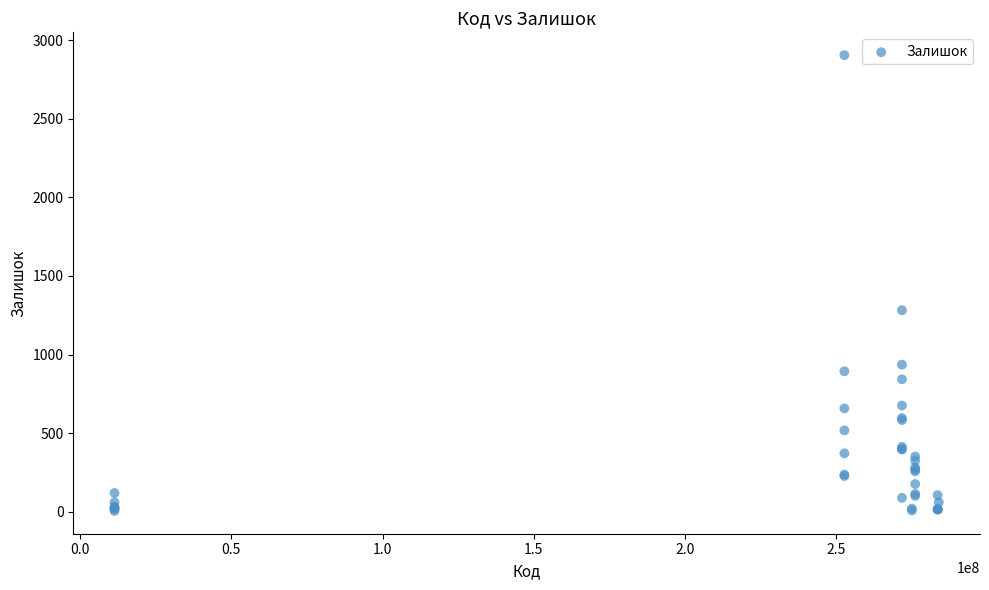

What Y value in the scatter plot is closest to 1455?

1282